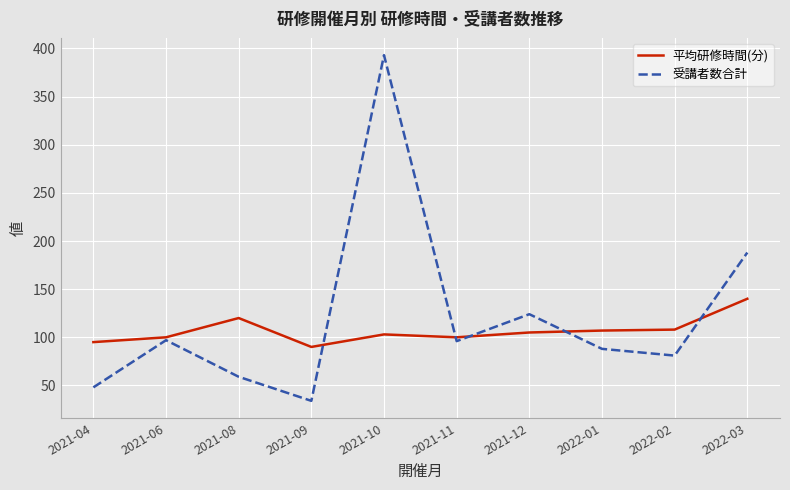

Which series has the largest range (max minus min)?

受講者数合計